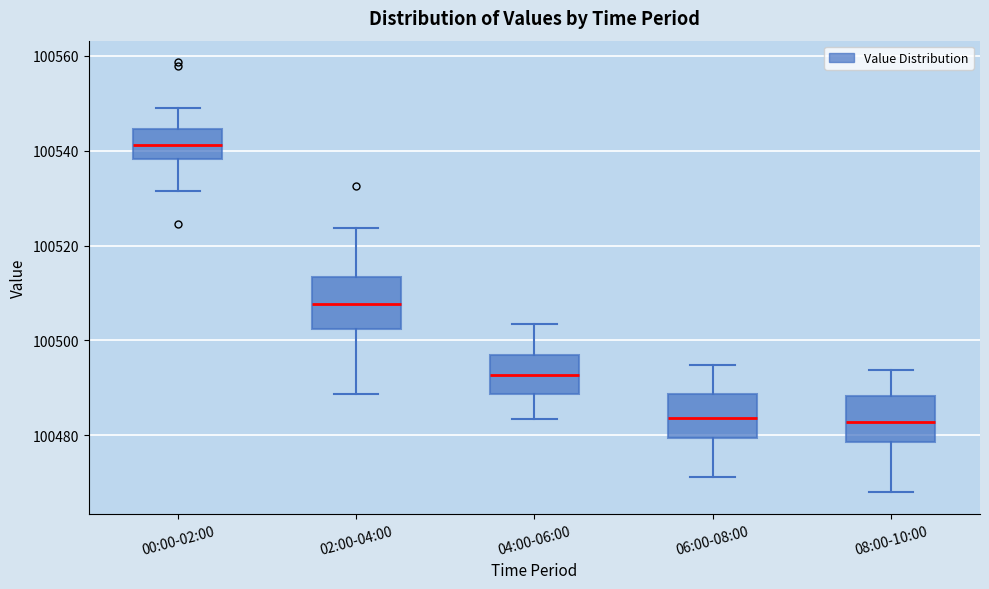

Reading left to right, read every box against the y-axis: the position of its median line, the range the box covers, and the ends of its whiskers. The values are not printed on the chart, so give them approximately, as read against the axis.

00:00-02:00: median 100542, box 100538 to 100544, whiskers 100532 to 100550
02:00-04:00: median 100508, box 100502 to 100514, whiskers 100488 to 100524
04:00-06:00: median 100492, box 100488 to 100498, whiskers 100484 to 100504
06:00-08:00: median 100484, box 100480 to 100488, whiskers 100472 to 100494
08:00-10:00: median 100482, box 100478 to 100488, whiskers 100468 to 100494